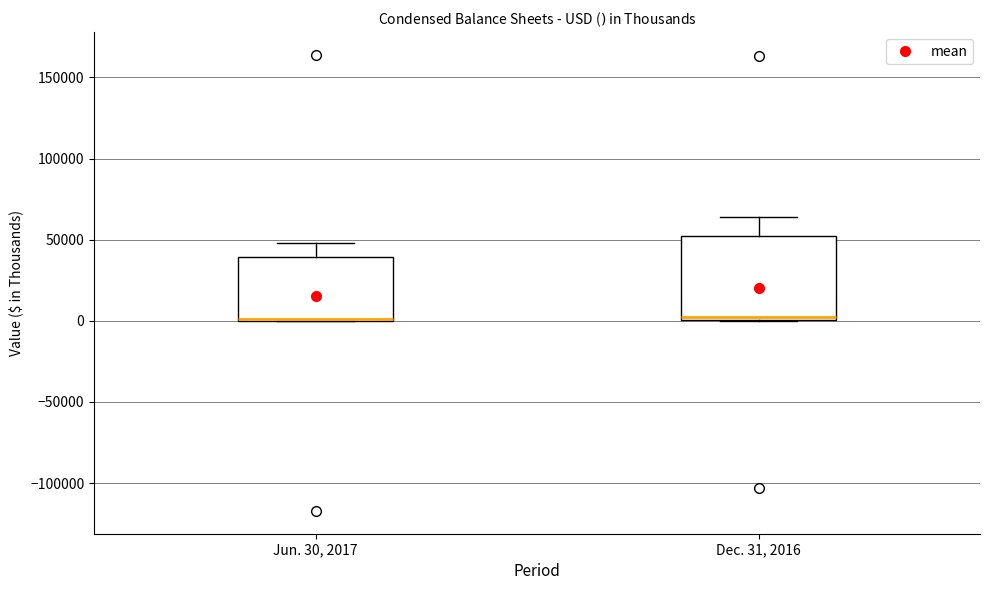

Which box is the tallest, from its lower edge to its upper edge?

Dec. 31, 2016